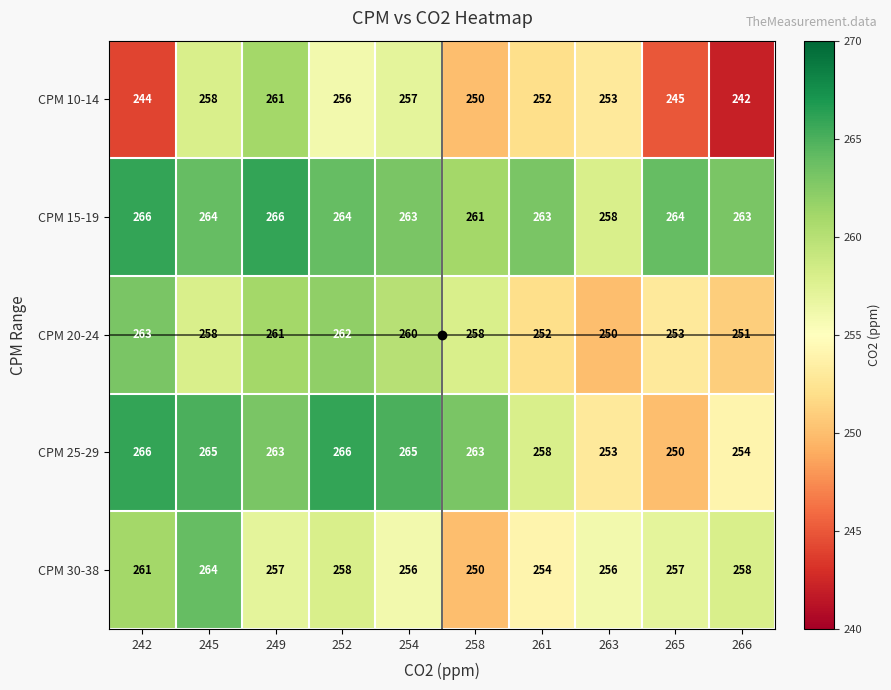

The CPM 20-24 series shows 250 at 263. True or false?

True